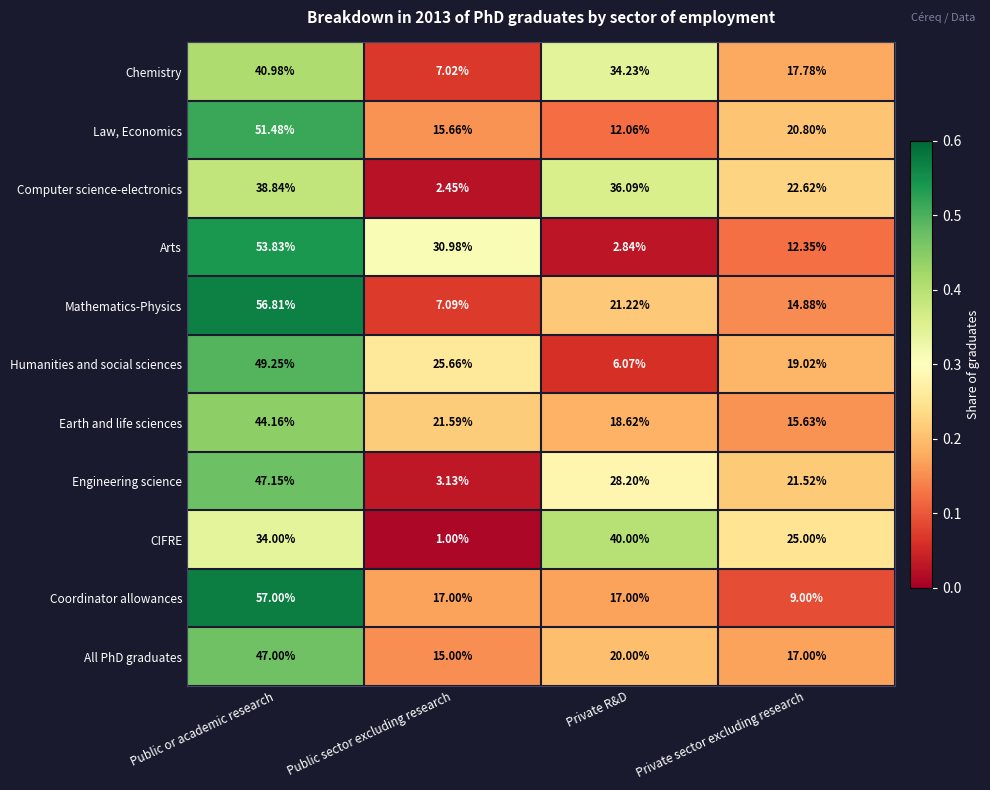

At which category is the sum across all series the highest?

Public or academic research